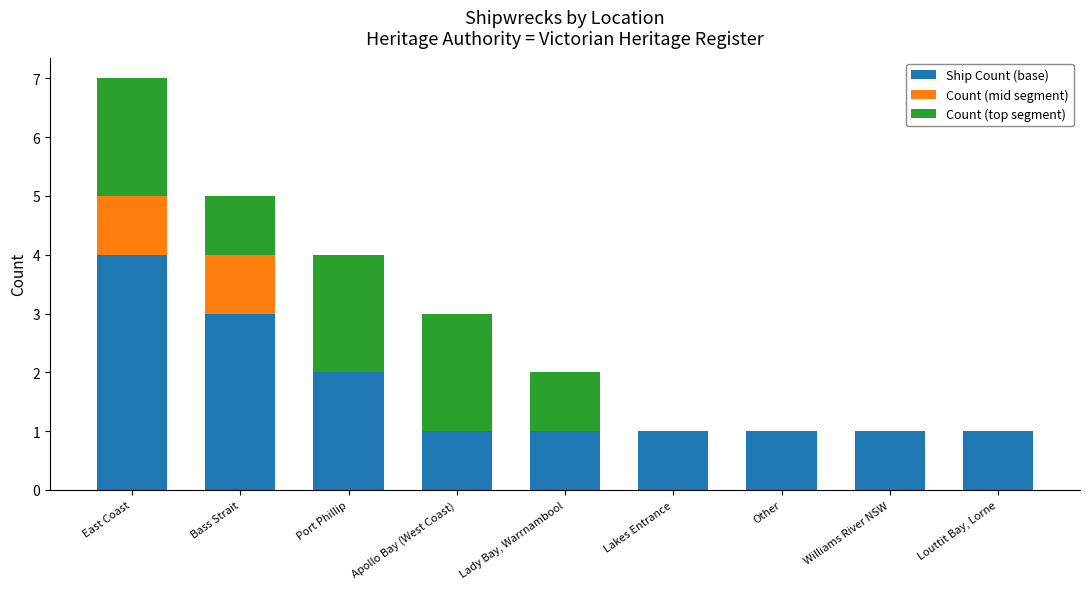

Does the chart contain stacked bars?

Yes